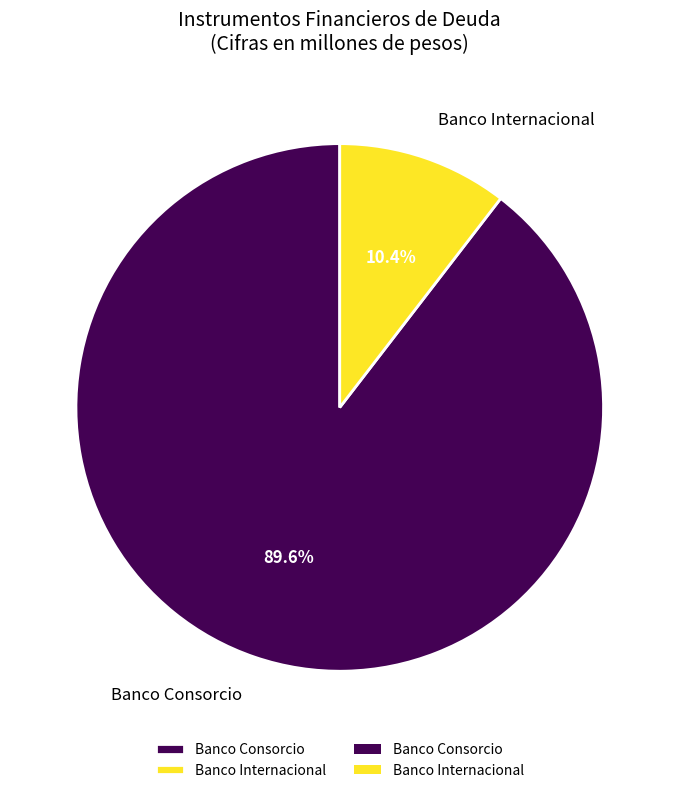

How many segments does this pie chart have?

2